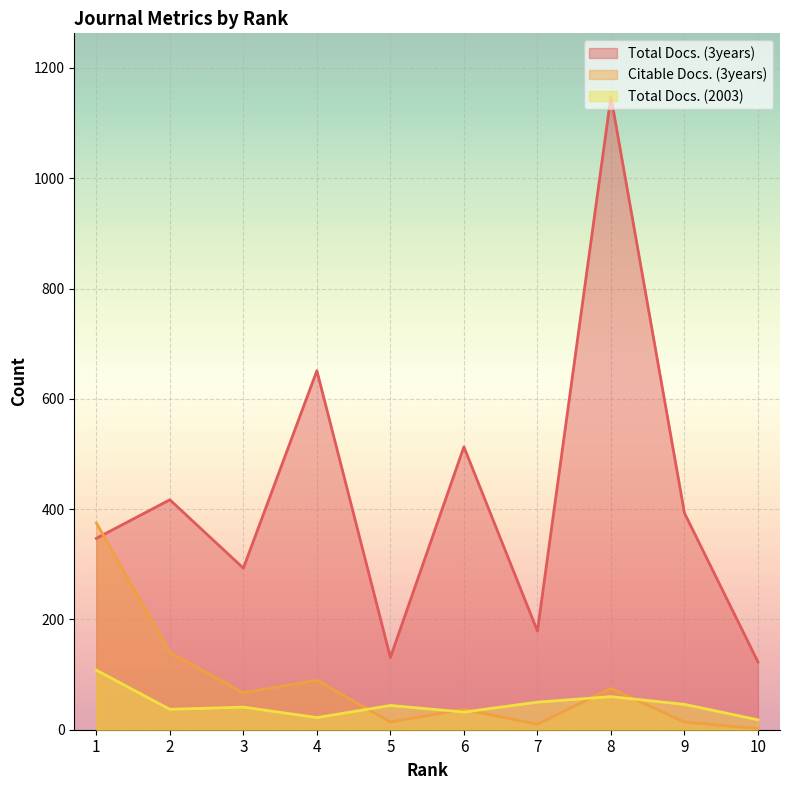

How many values in the Total Docs. (2003) series exceed 44?

4